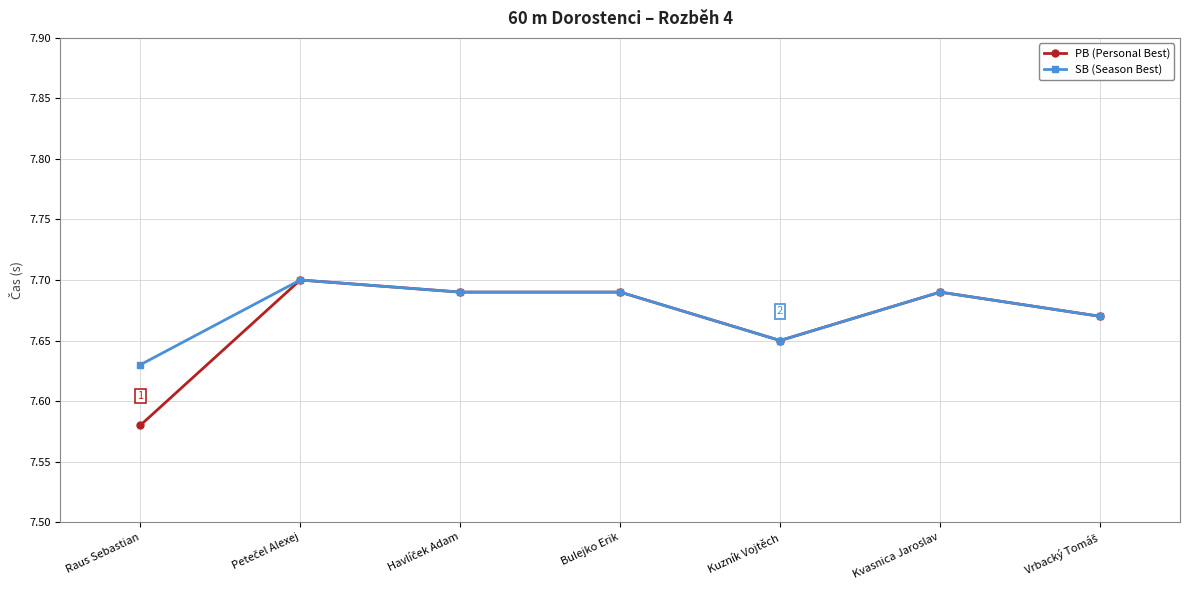

Which series has the widest spread of values?

PB (Personal Best)